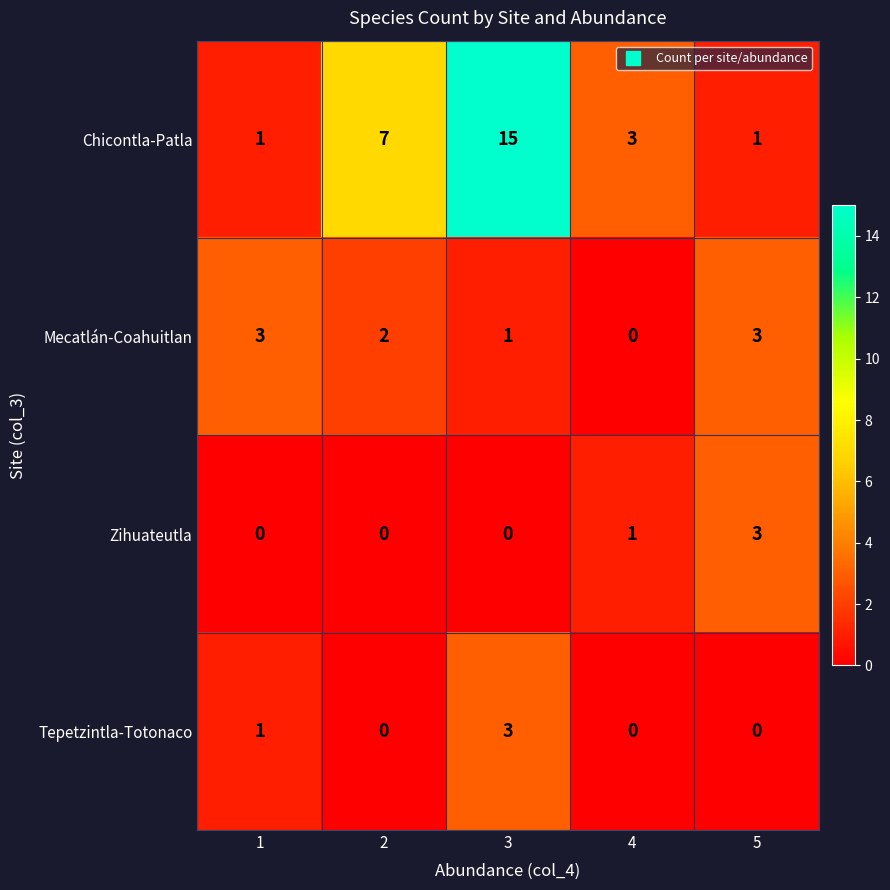

At which category does the chart reach its peak across all series?

3